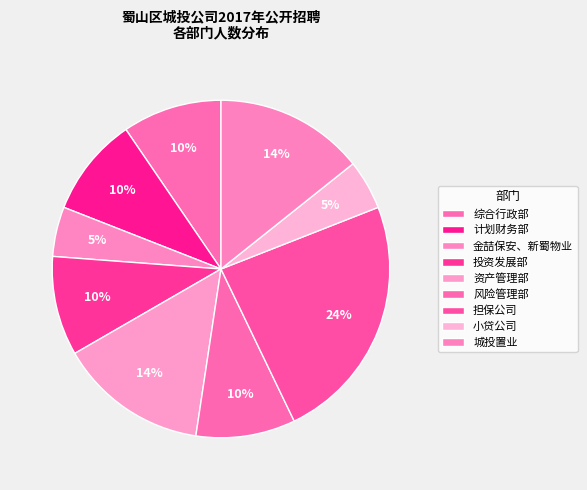

Approximately how many times larger is the value at 计划财务部 compared to 风险管理部?

1.0